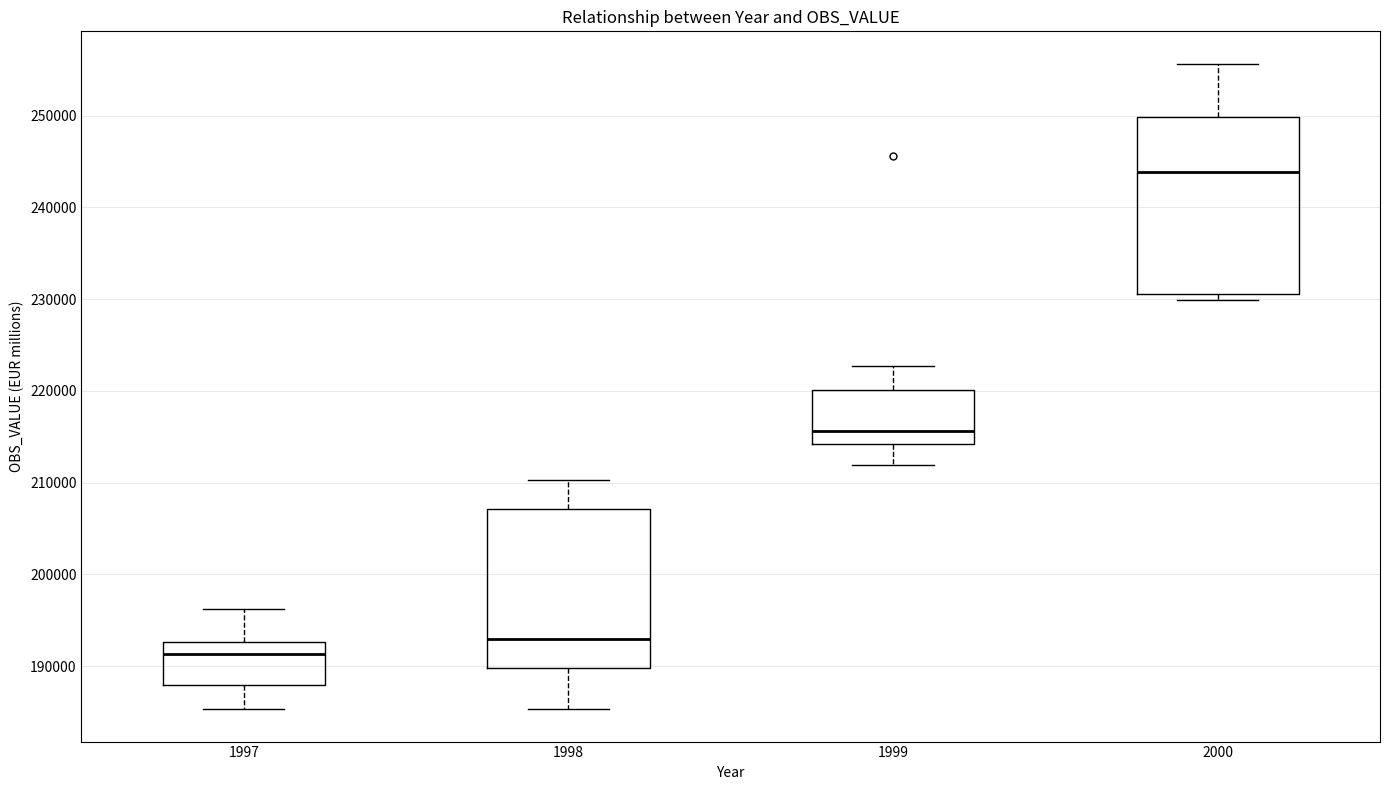

Where is the lower edge of the box at x = 1998 on the y-axis? The values are not printed on the chart, so give them approximately, as read against the axis.

190000